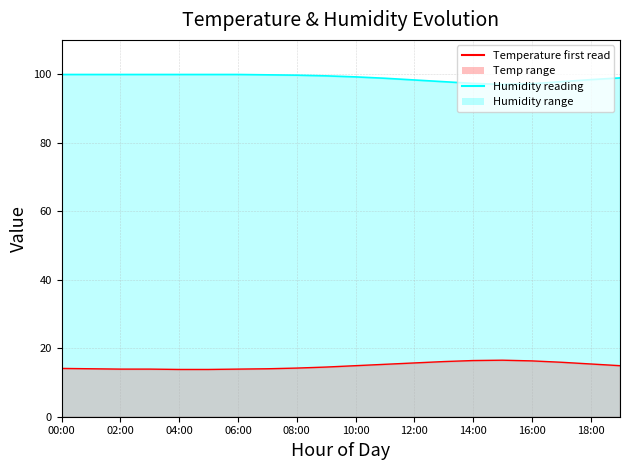

How many lines are shown in the chart?

2